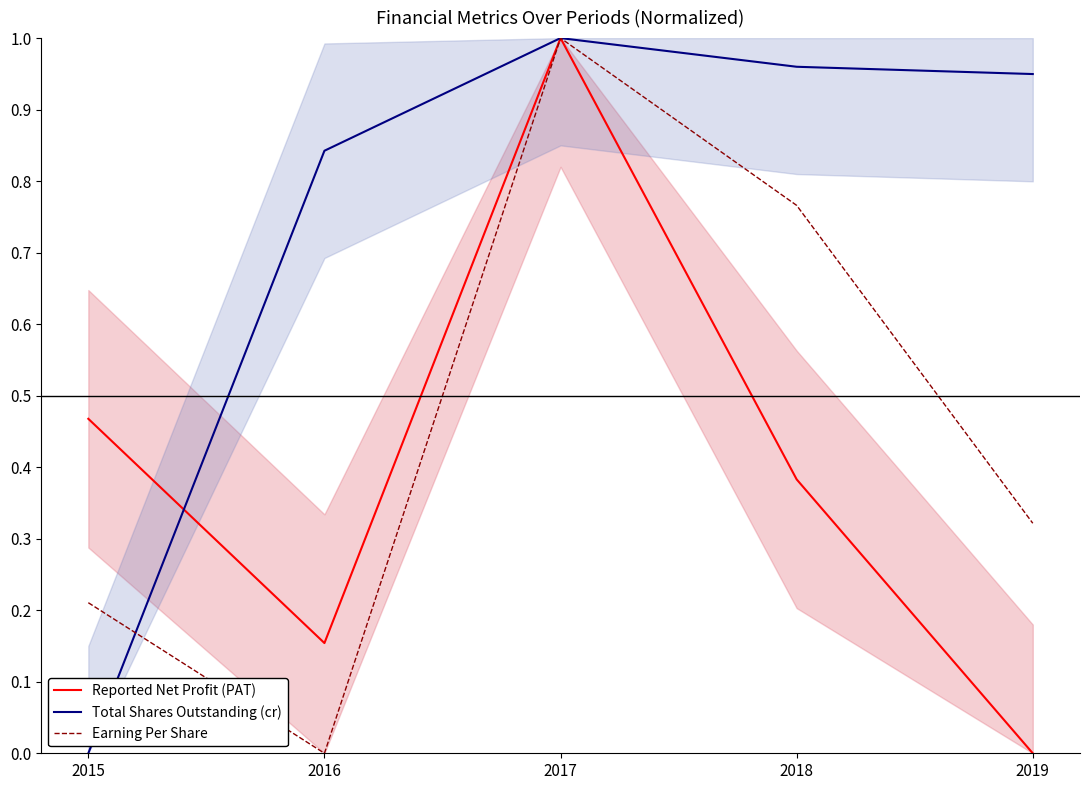

How many values in Total Shares Outstanding (cr) are above zero?

4